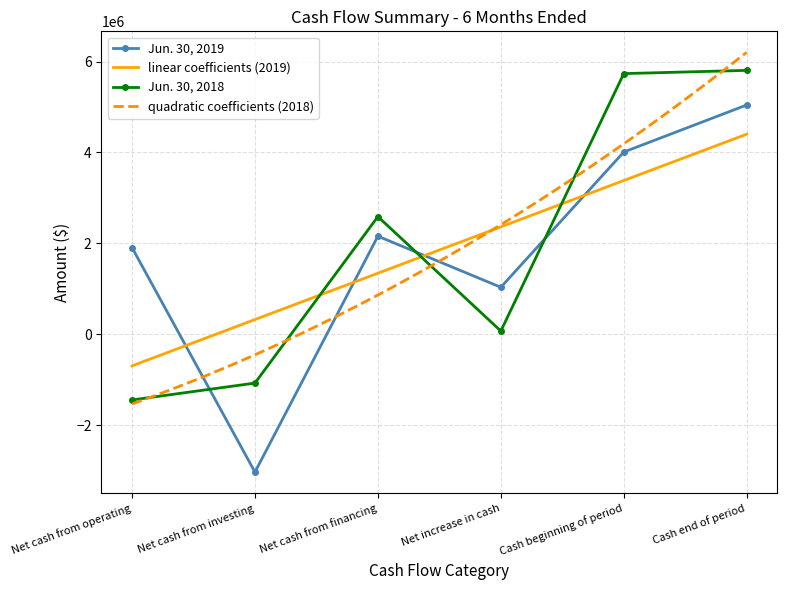

What position from the left is Net cash from financing?

3